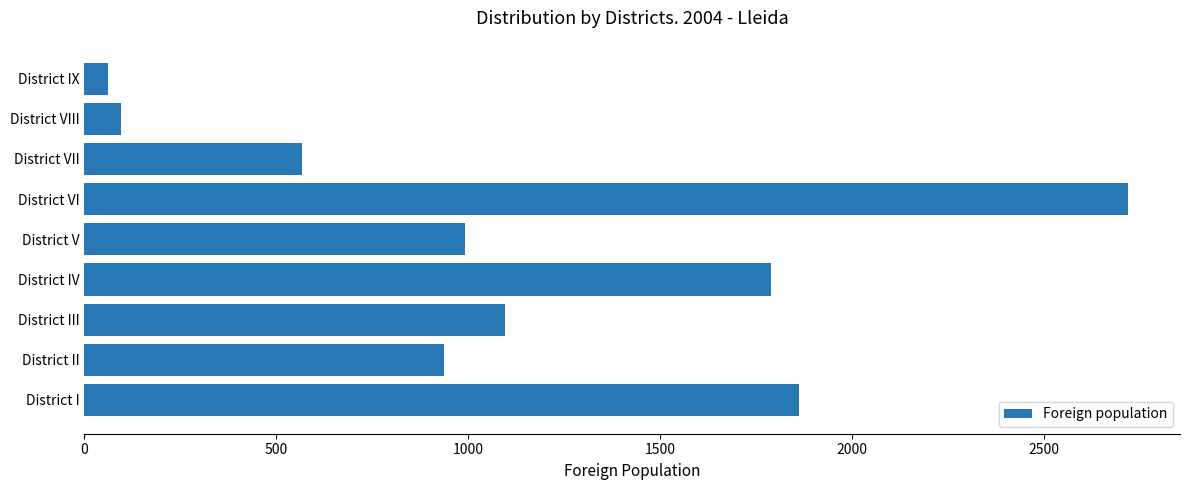

Is it true that the value at District VI is 2719?

True